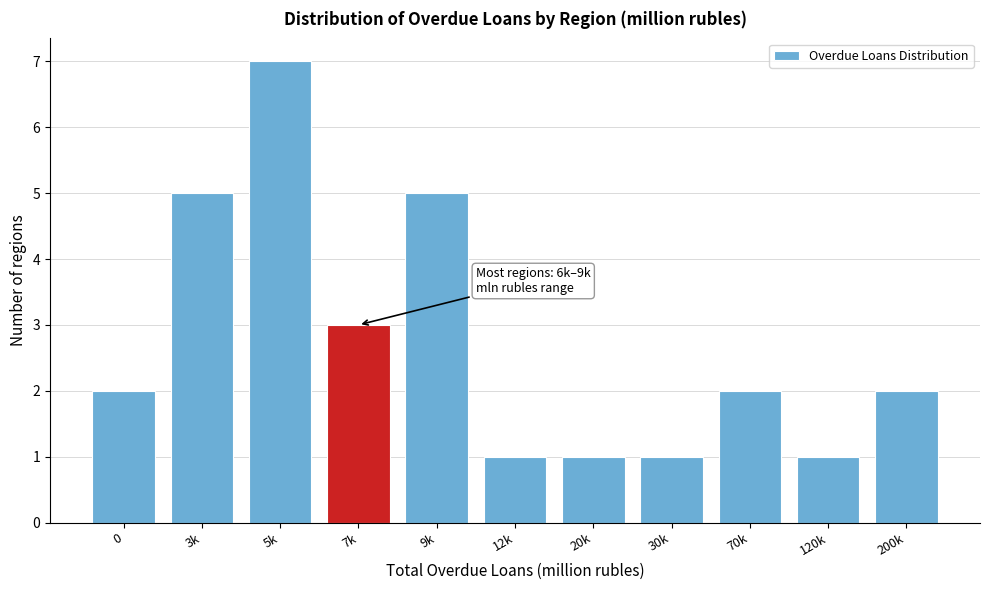

Reading left to right, extract all data points from this chart.

2	5	7	3	5	1	1	1	2	1	2